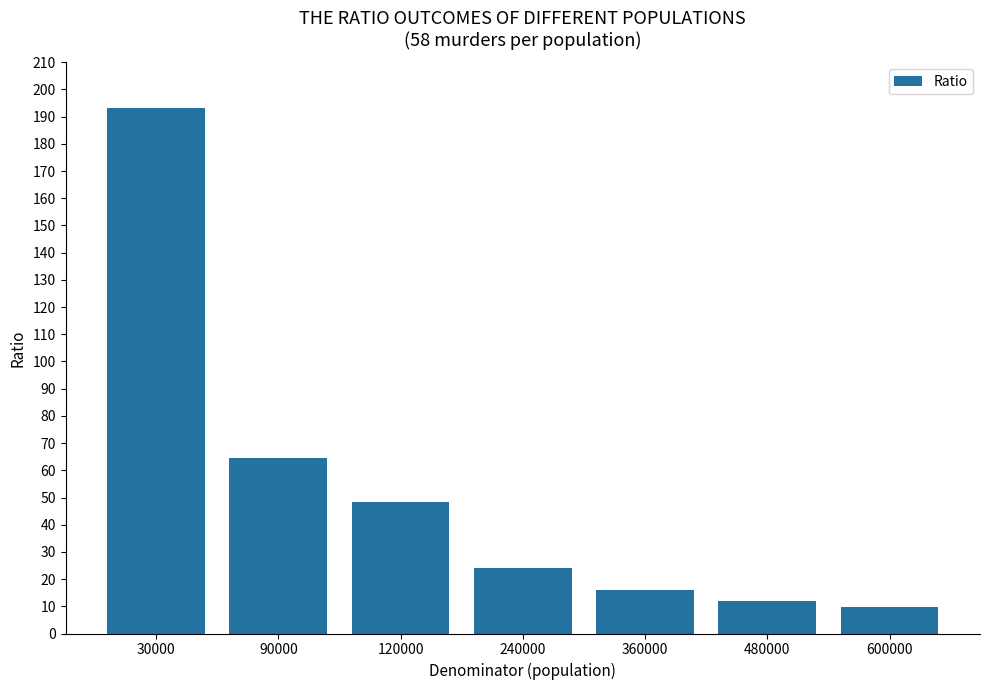

Which label corresponds to the smallest value in the chart?

600000